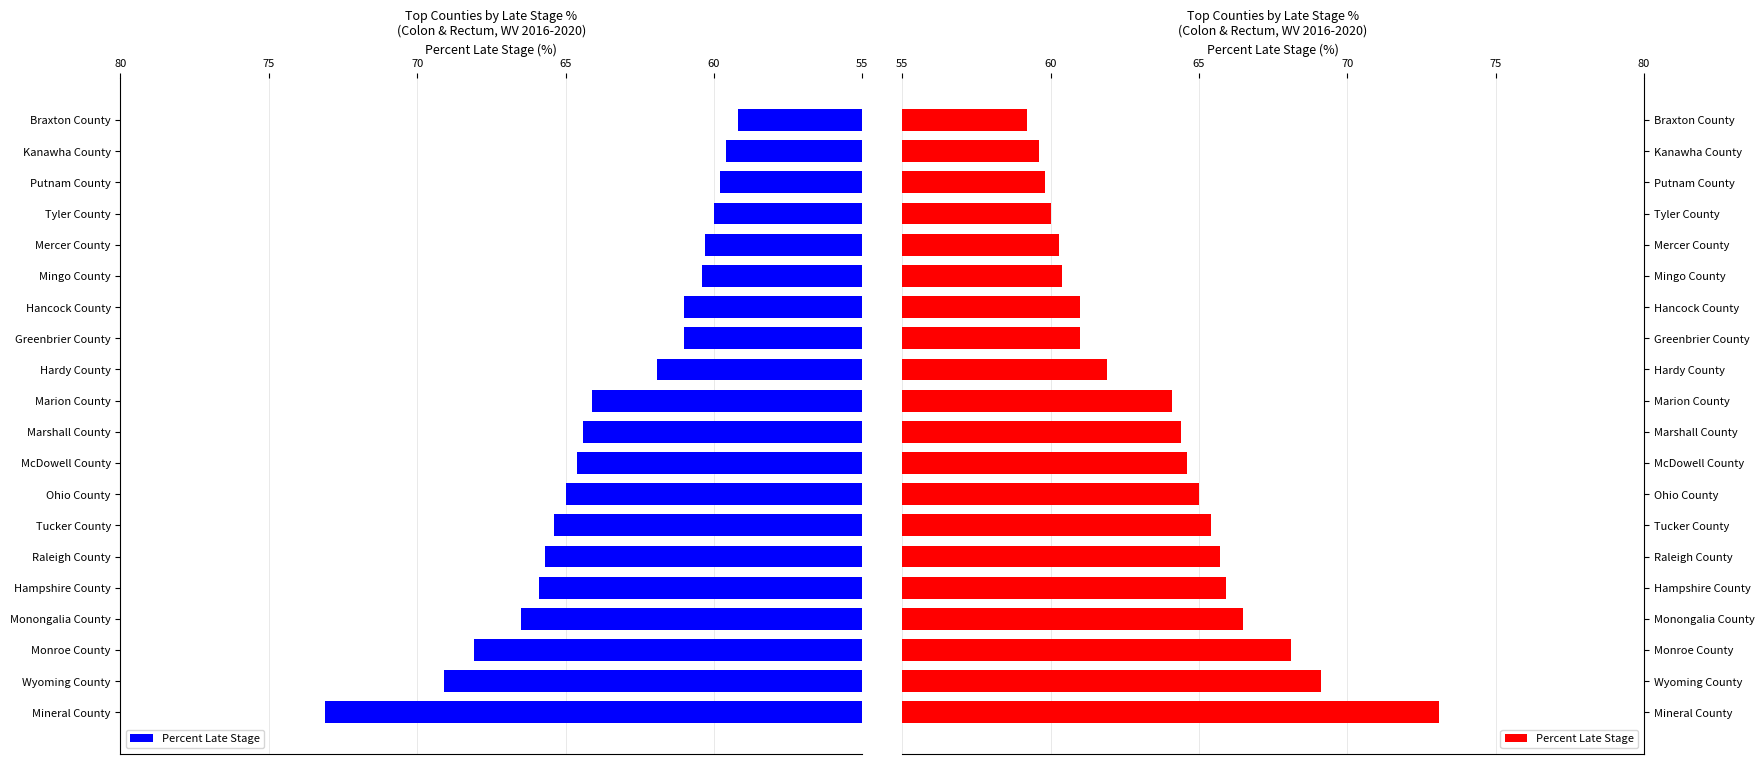

Reading left to right, extract all data points from this chart.

73.1	69.1	68.1	66.5	65.9	65.7	65.4	65.0	64.6	64.4	64.1	61.9	61.0	61.0	60.4	60.3	60.0	59.8	59.6	59.2